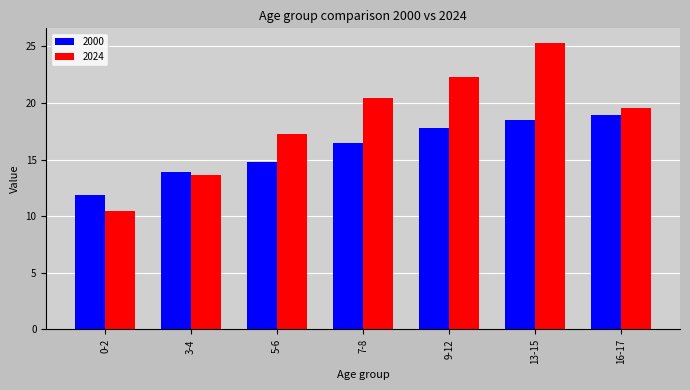

At which label is 2000 closest to 15?

5-6